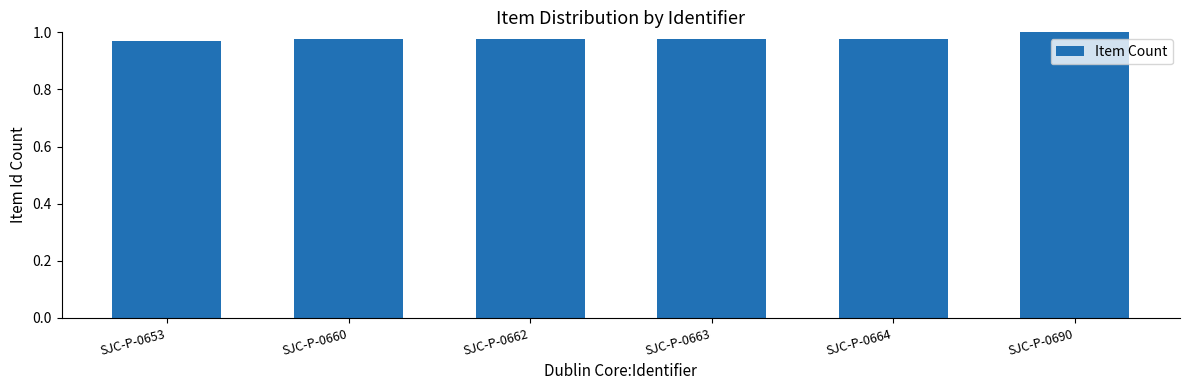

Is it true that the value at SJC-P-0690 is 1.0?

True